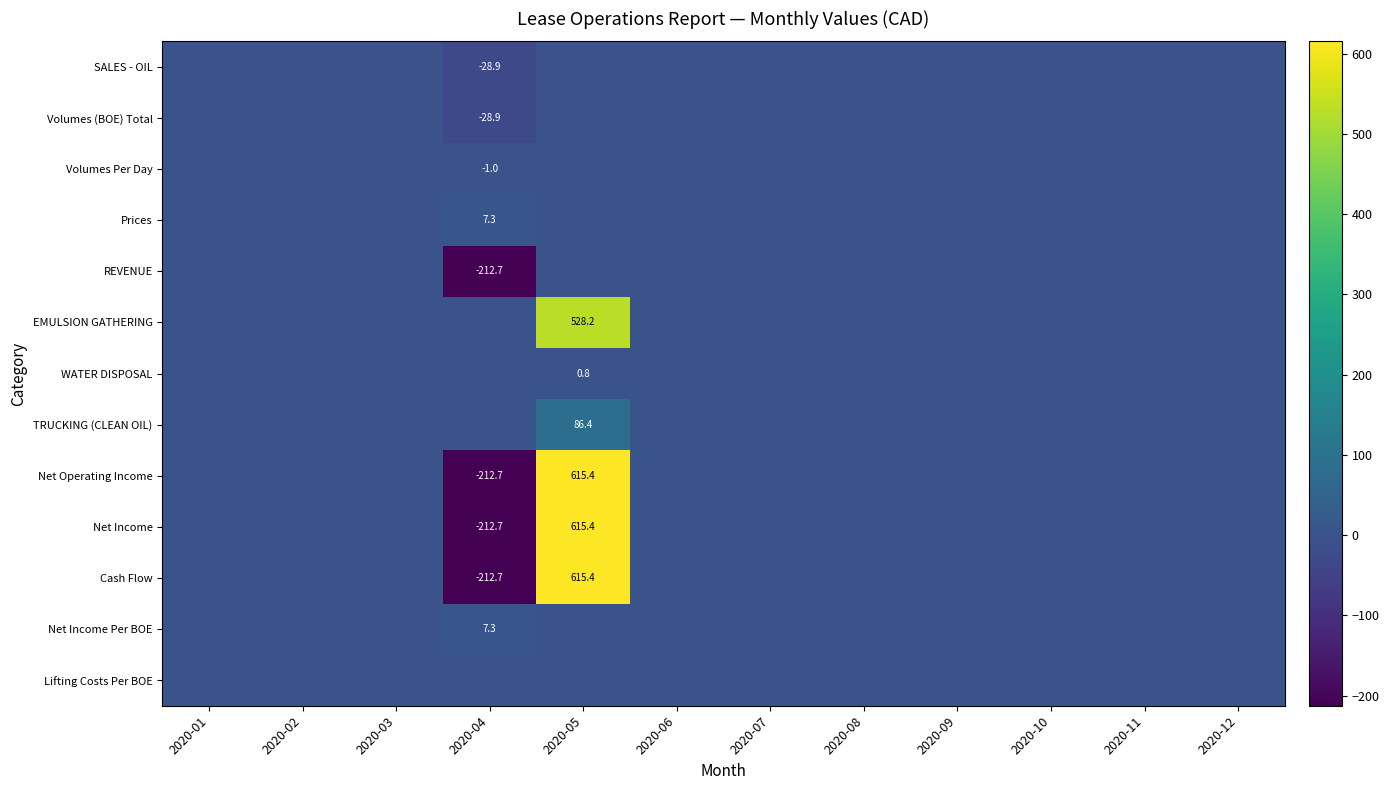

Which series has the widest spread of values?

Net Operating Income